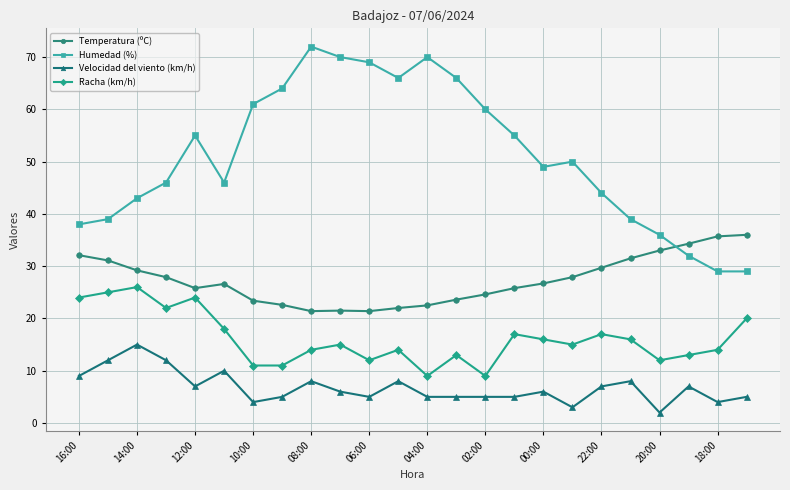

What is the minimum value shown in the chart?

2.0